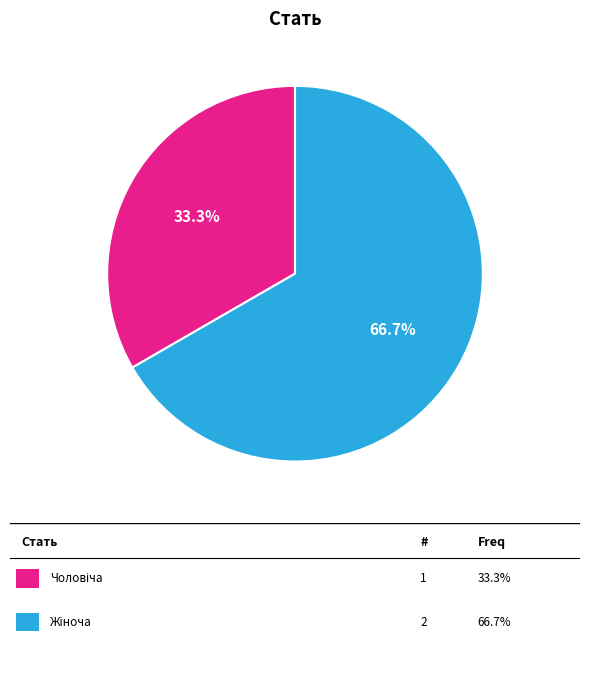

Is there any slice that represents more than half of the pie?

Yes